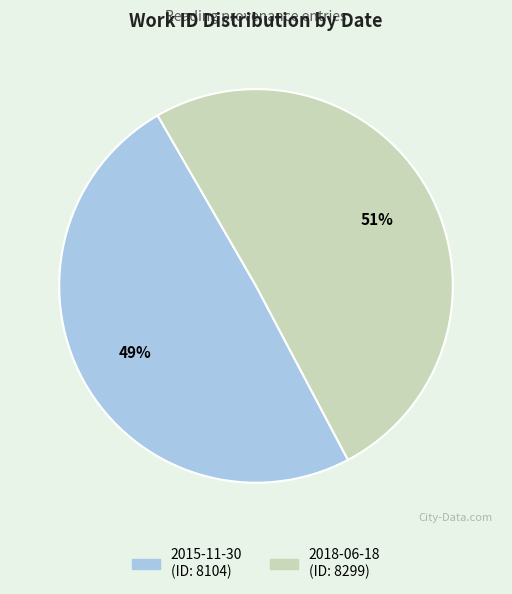

Do 2015-11-30 and 2018-06-18 together represent more than half of the pie?

Yes